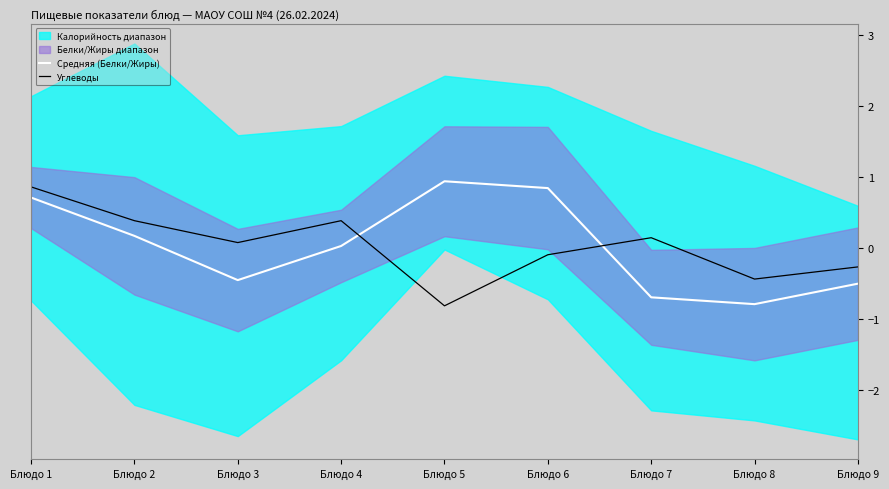

The value of Средняя (Белки/Жиры) at Блюдо 9 is -0.5. True or false?

True